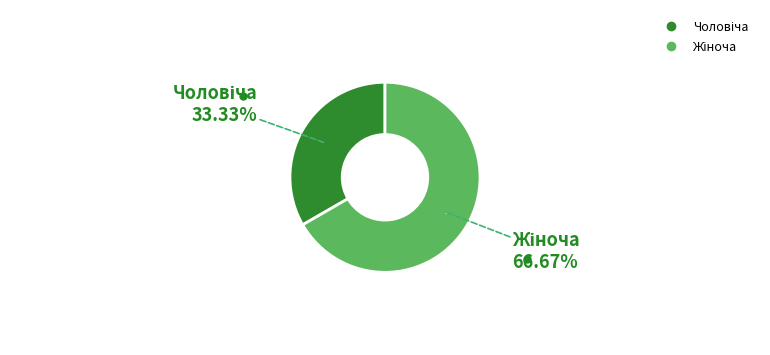

What percentage is the Чоловіча slice, to the nearest percent?

33%